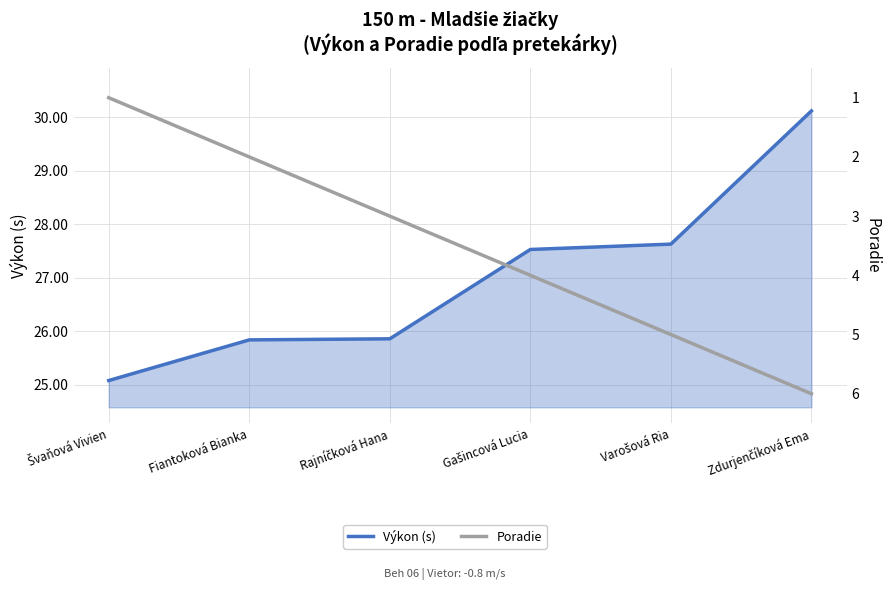

List the labels in order of Výkon (s) value, largest first.

Zdurjenčíková Ema, Varošová Ria, Gašincová Lucia, Rajníčková Hana, Fiantoková Bianka, Švaňová Vivien